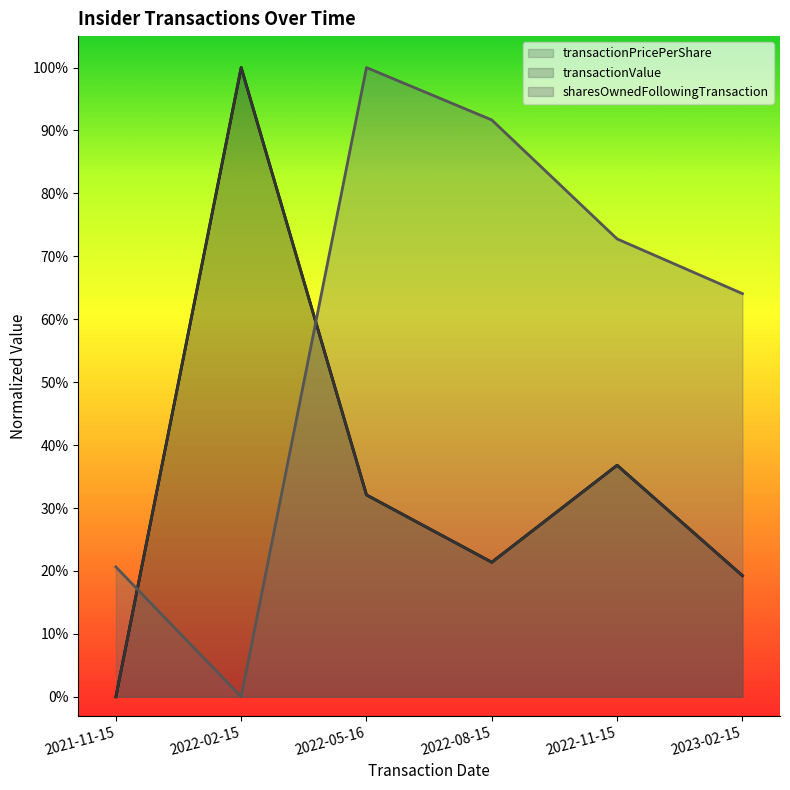

How many lines are shown in the chart?

3